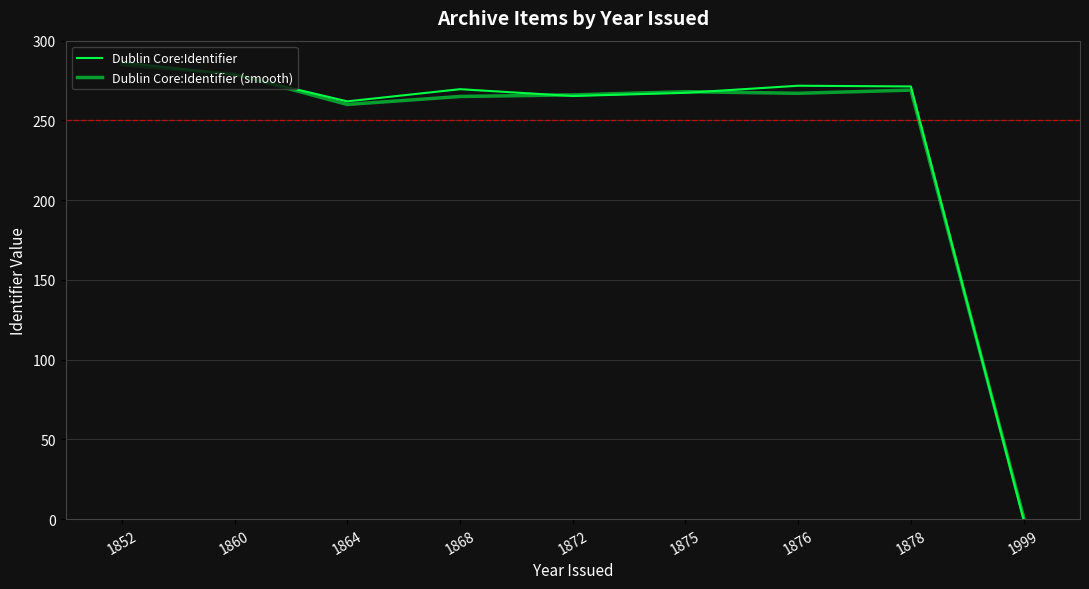

How many lines are shown in the chart?

2